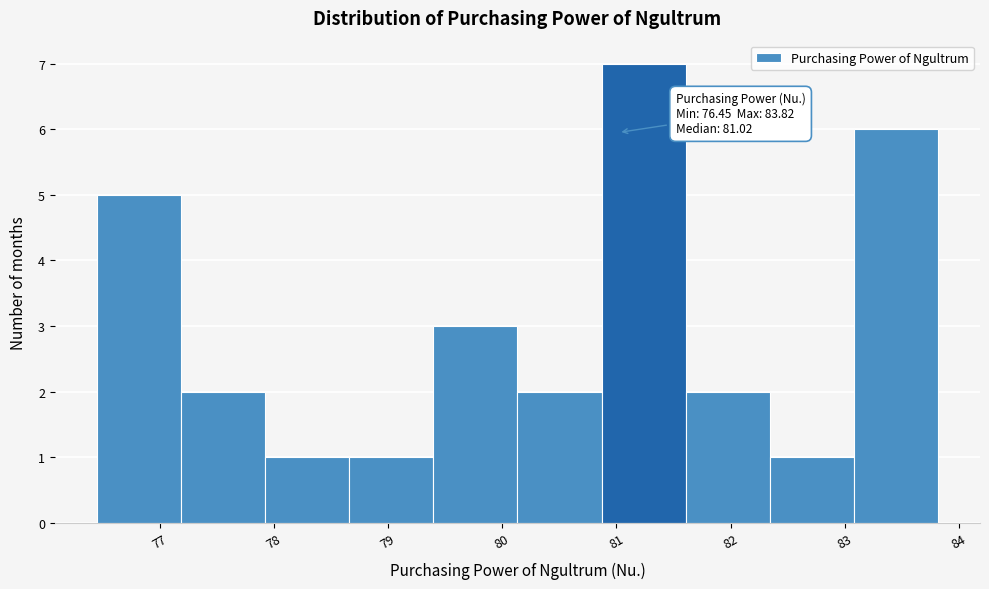

Over which range of the x-axis is the bar tallest?

80.9 to 81.6